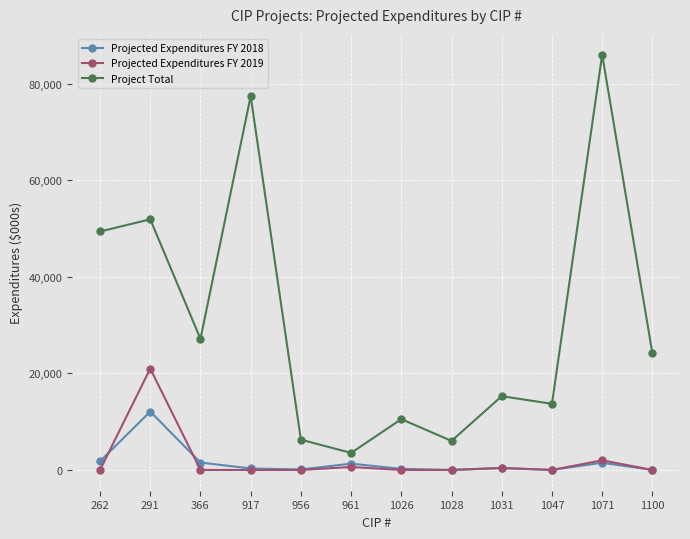

How many lines are shown in the chart?

3